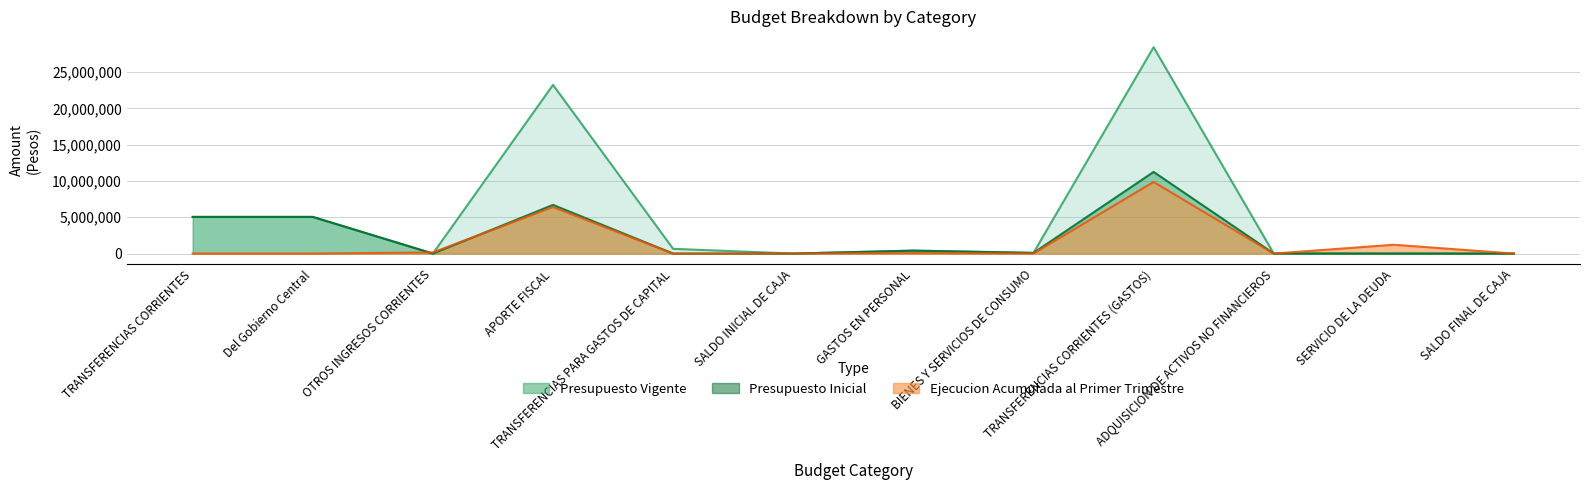

What is the total value across all series at SERVICIO DE LA DEUDA?

1218220